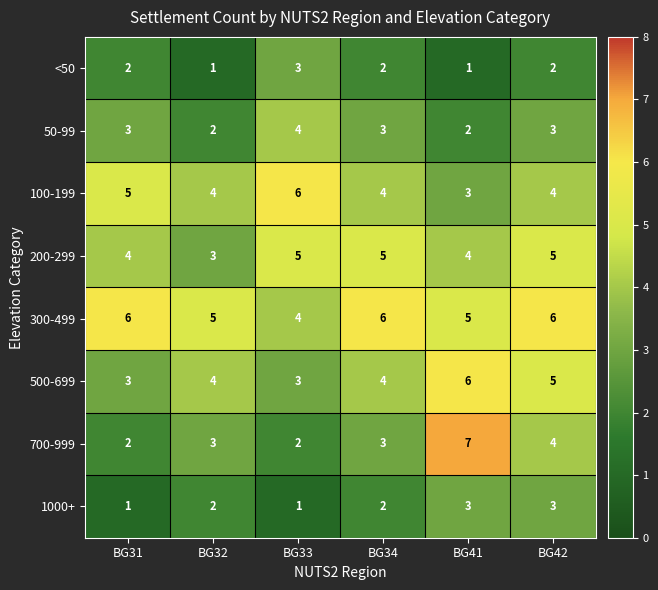

At how many categories does at least one series exceed 4?

6